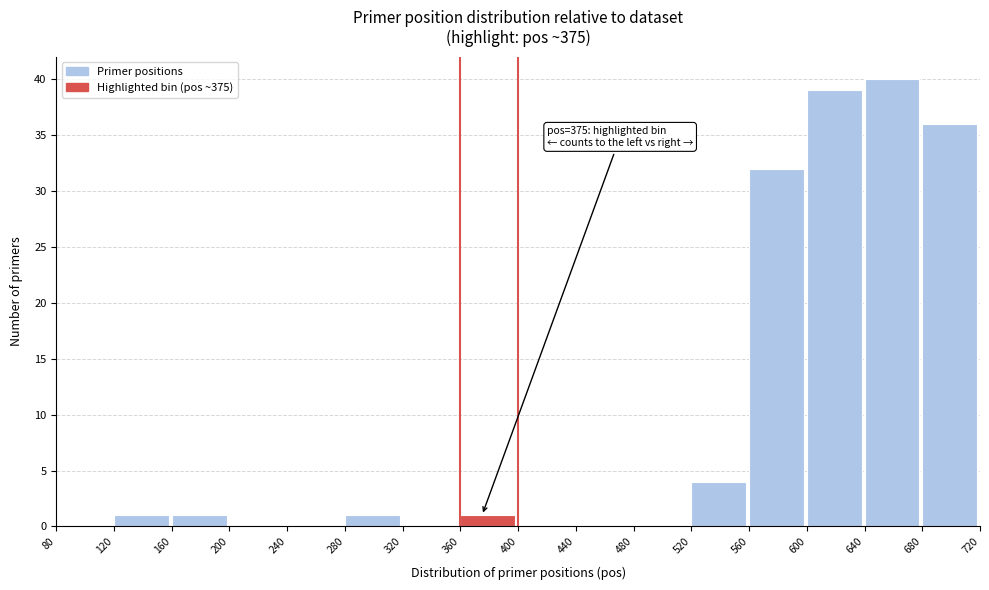

Which range on the x-axis has the tallest bar?

640 to 680